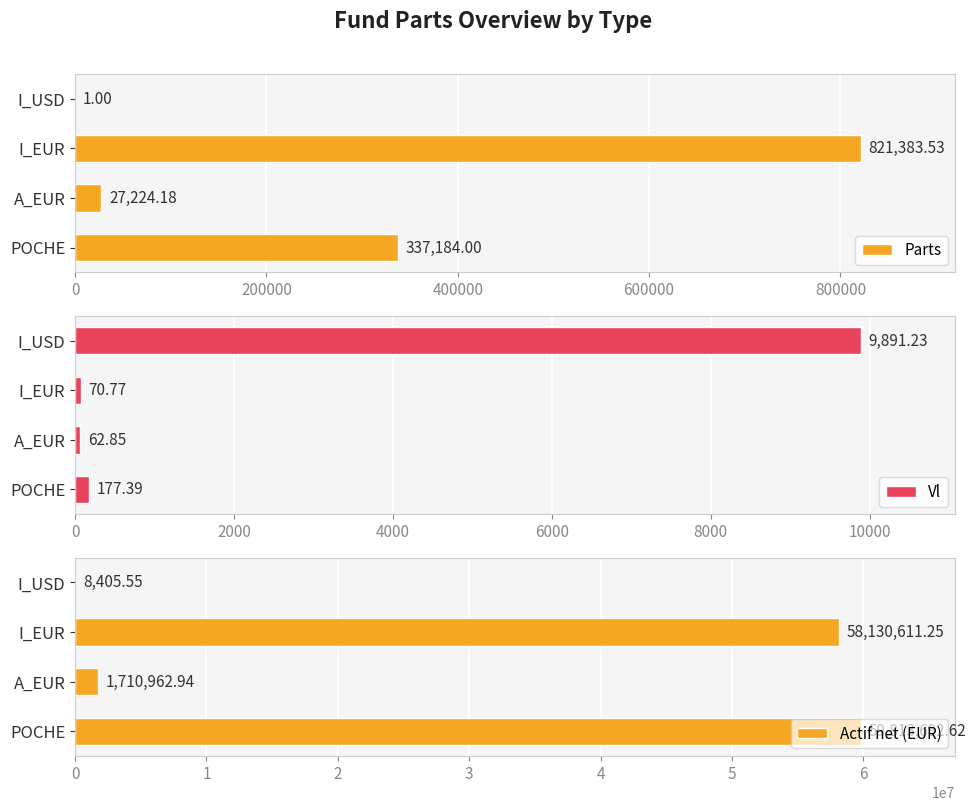

What is the sum of the Parts values at I_EUR and I_USD?

821384.5